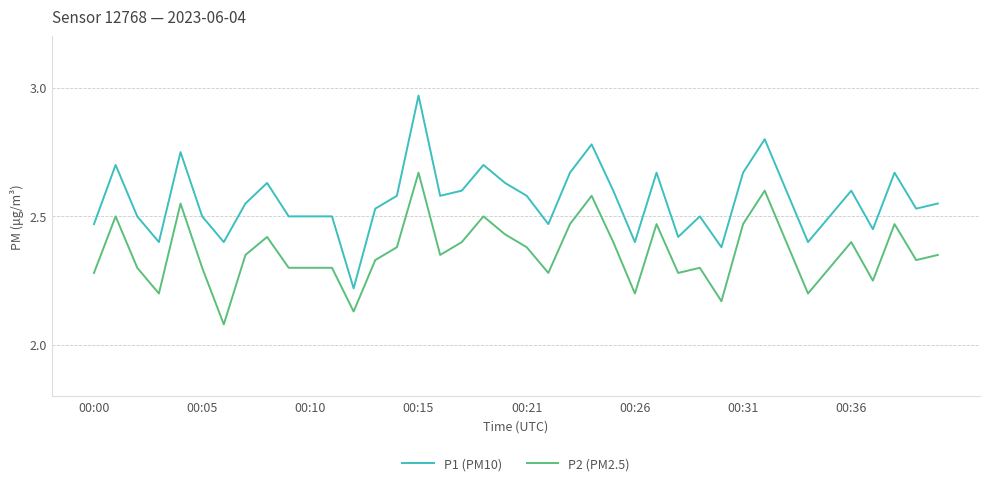

True or false: P2 (PM2.5) and P1 (PM10) intersect in this chart.

False